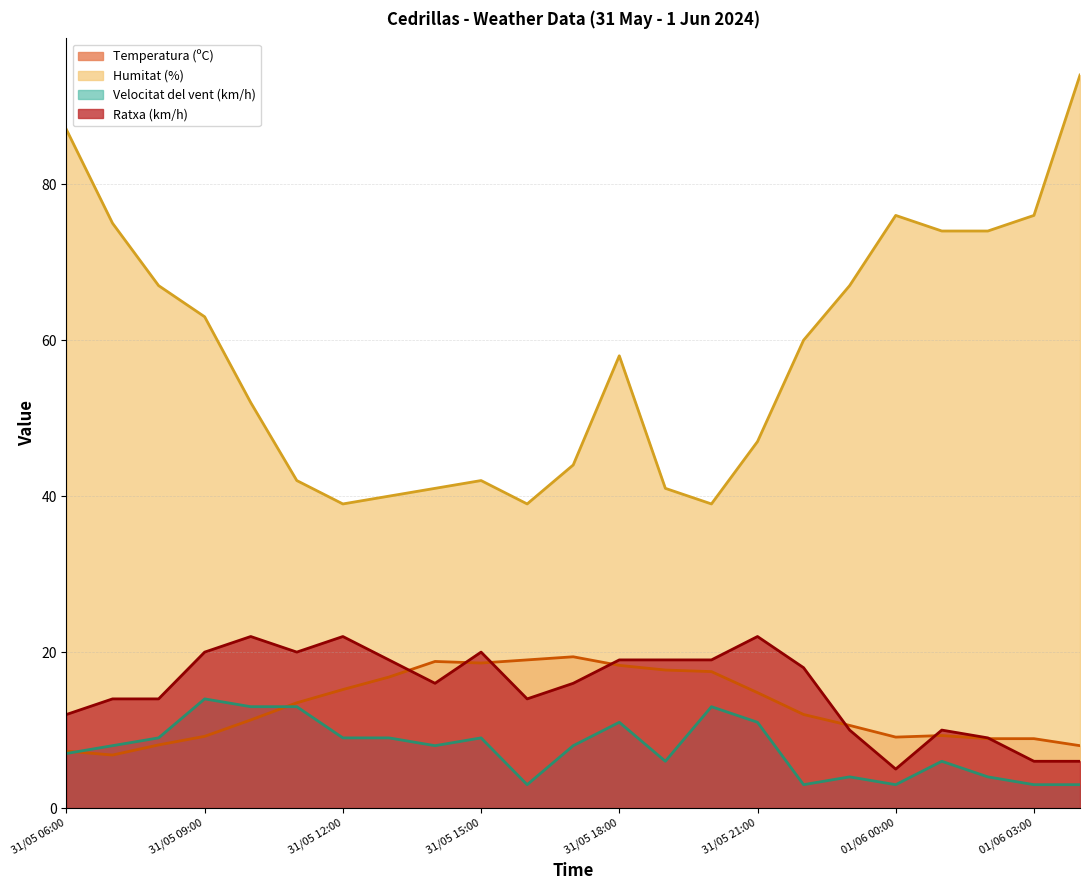

Which series has the largest range (max minus min)?

Humitat (%)